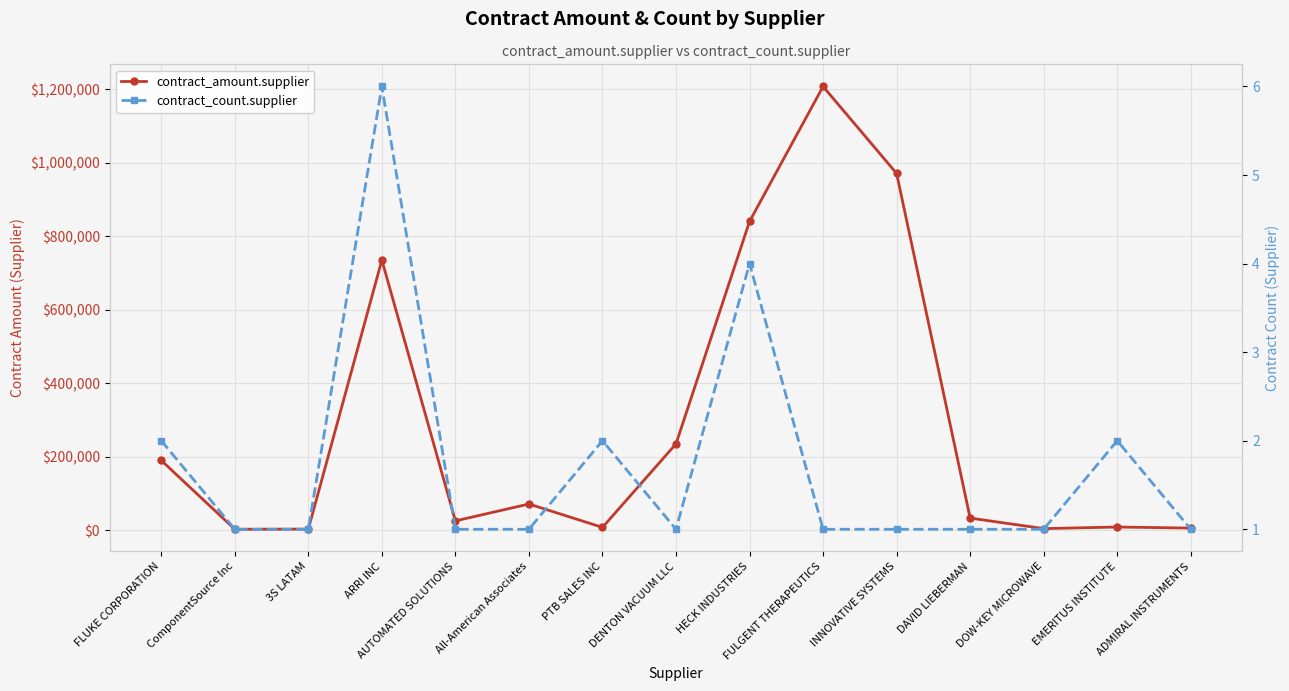

At which category is the sum across all series the highest?

FULGENT THERAPEUTICS